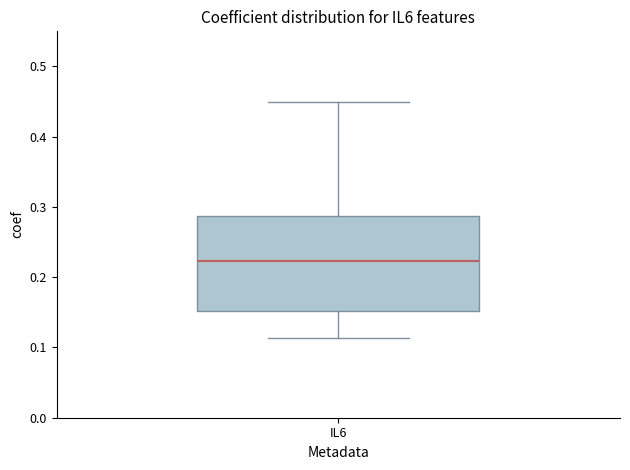

Where does the upper whisker of the box for IL6 end on the y-axis? The values are not printed on the chart, so give them approximately, as read against the axis.

0.45